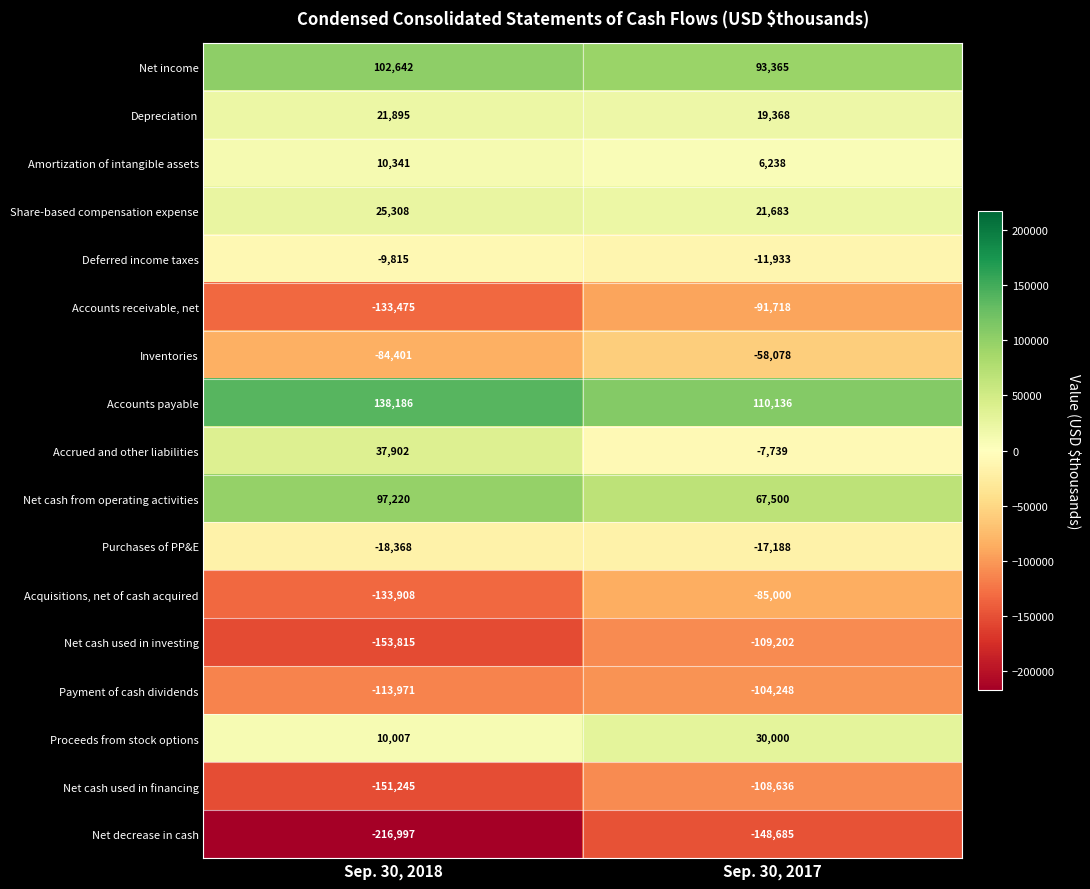

What is the difference between the Amortization of intangible assets values at Sep. 30, 2018 and Sep. 30, 2017?

4103